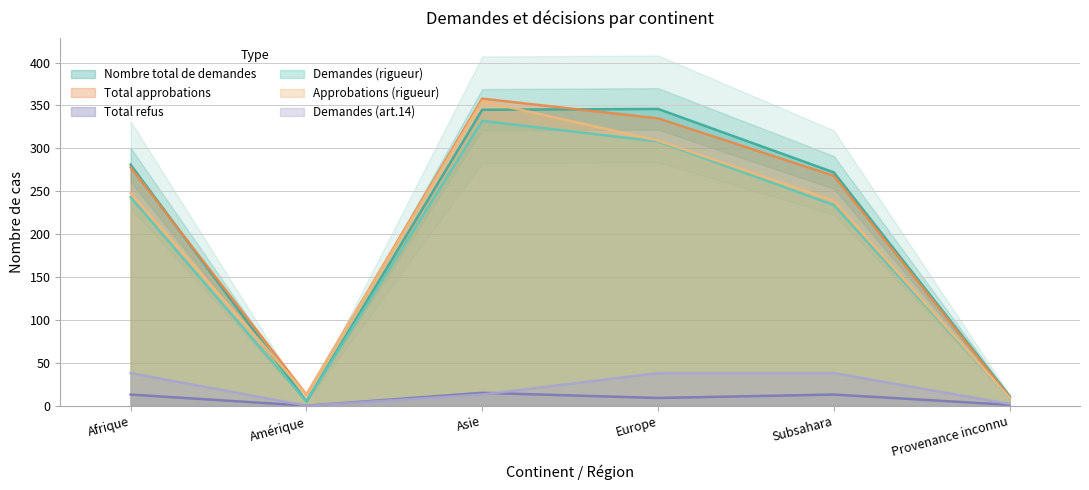

What is the spread (max minus min) of values at Amérique?

13